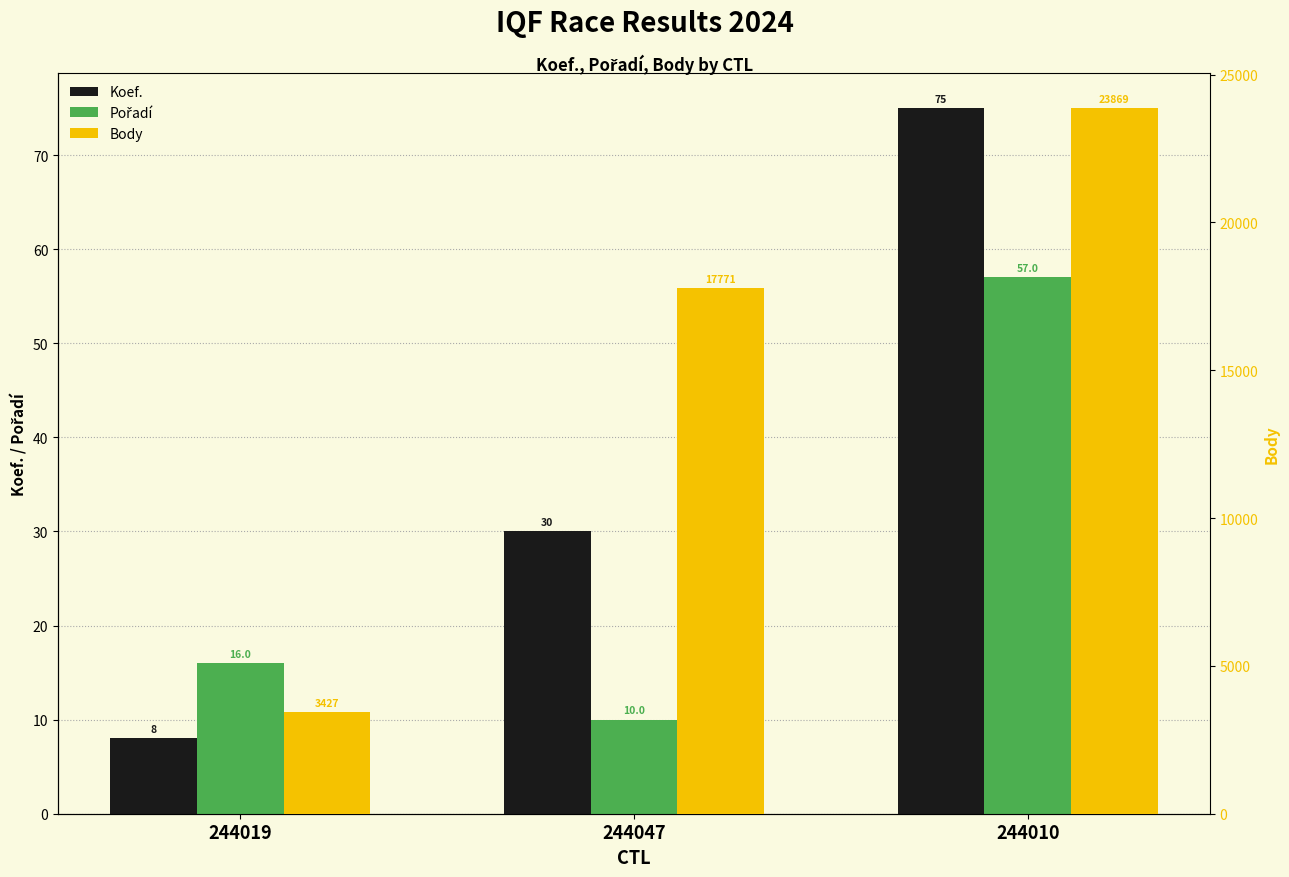

What is the smallest value displayed?

8